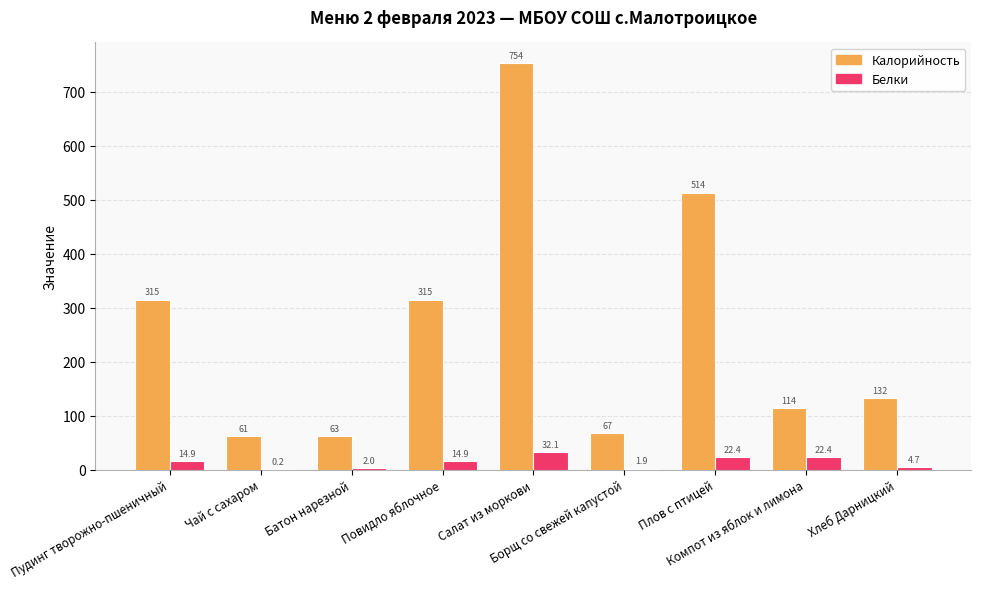

Reading left to right, what are all the values shown in this chart?

Калорийность: Пудинг творожно-пшеничный=315.1	Чай с сахаром=61.3	Батон нарезной=62.5	Повидло яблочное=315.1	Салат из моркови=754.1	Борщ со свежей капустой=66.8	Плов с птицей=513.6	Компот из яблок и лимона=113.6	Хлеб Дарницкий=132.1
Белки: Пудинг творожно-пшеничный=14.9	Чай с сахаром=0.2	Батон нарезной=2.0	Повидло яблочное=14.9	Салат из моркови=32.1	Борщ со свежей капустой=1.9	Плов с птицей=22.4	Компот из яблок и лимона=22.4	Хлеб Дарницкий=4.7